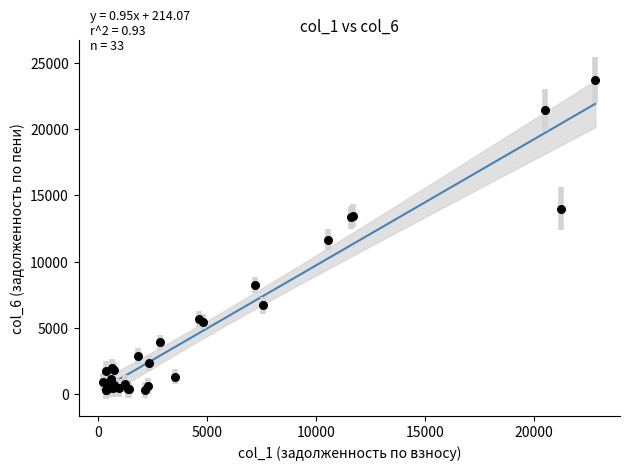

What Y value in the scatter plot is closest to 12006?

11647.9